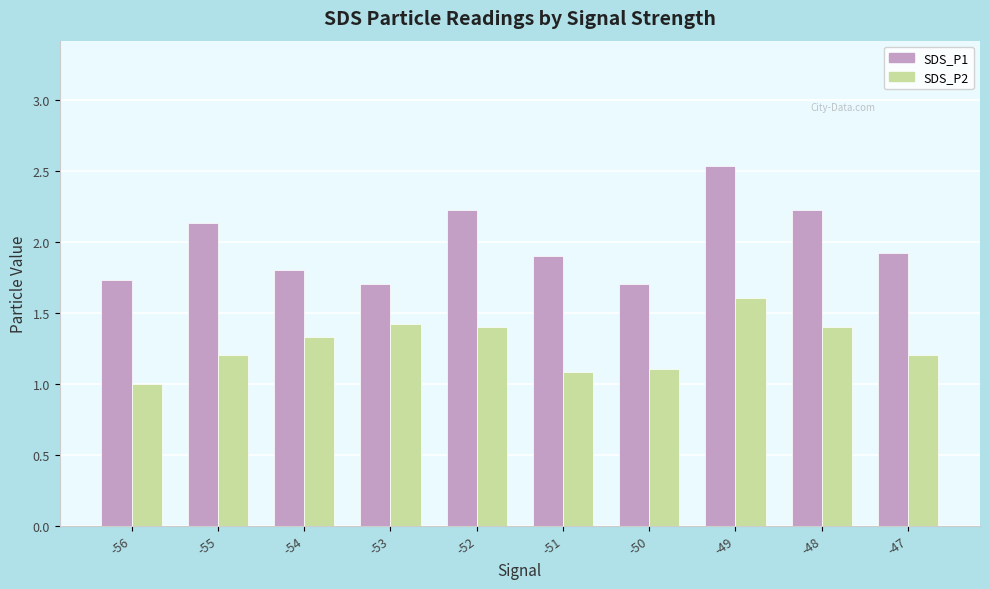

What is the average value of the SDS_P1 series?

2.0